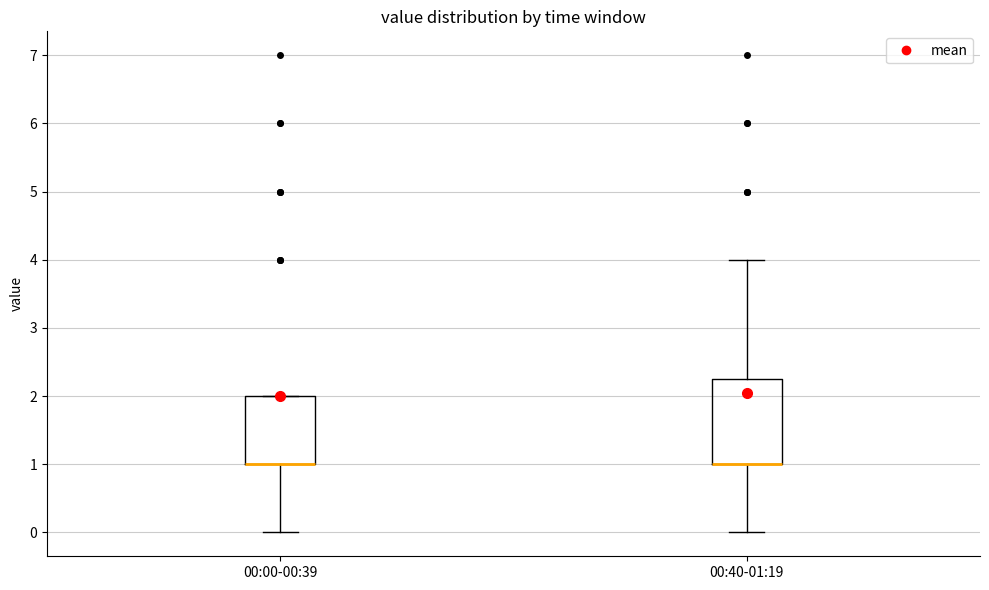

Reading left to right, transcribe this box plot: for each box, give where its median line is, the range the box spans, and where its two whiskers end, as read against the y-axis. The values are not printed on the chart, so give them approximately, as read against the axis.

00:00-00:39: median 1.0 (drawn on the box's lower edge), box 1.0 to 2.0, whiskers 0.0 to 2.0
00:40-01:19: median 1.0 (drawn on the box's lower edge), box 1.0 to 2.3, whiskers 0.0 to 4.0